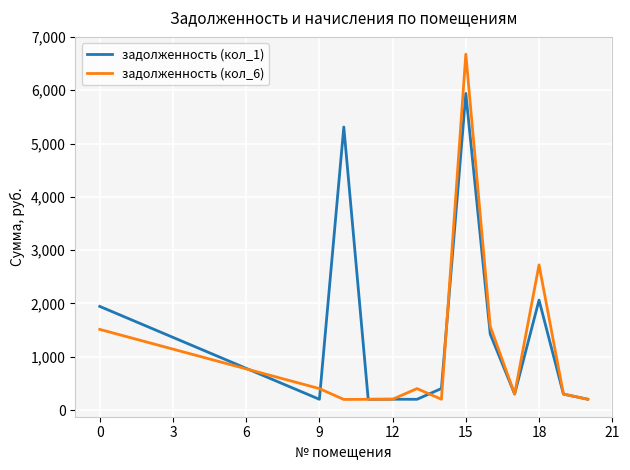

Which series has the largest range (max minus min)?

задолженность (кол_6)